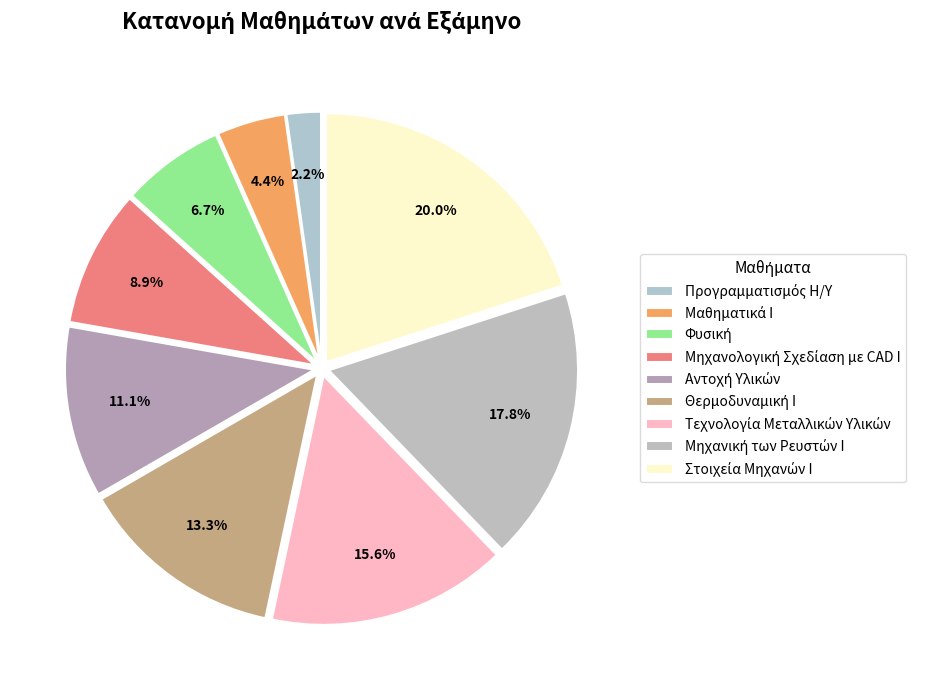

Is it true that Μαθηματικά Ι is 4% of the pie?

True